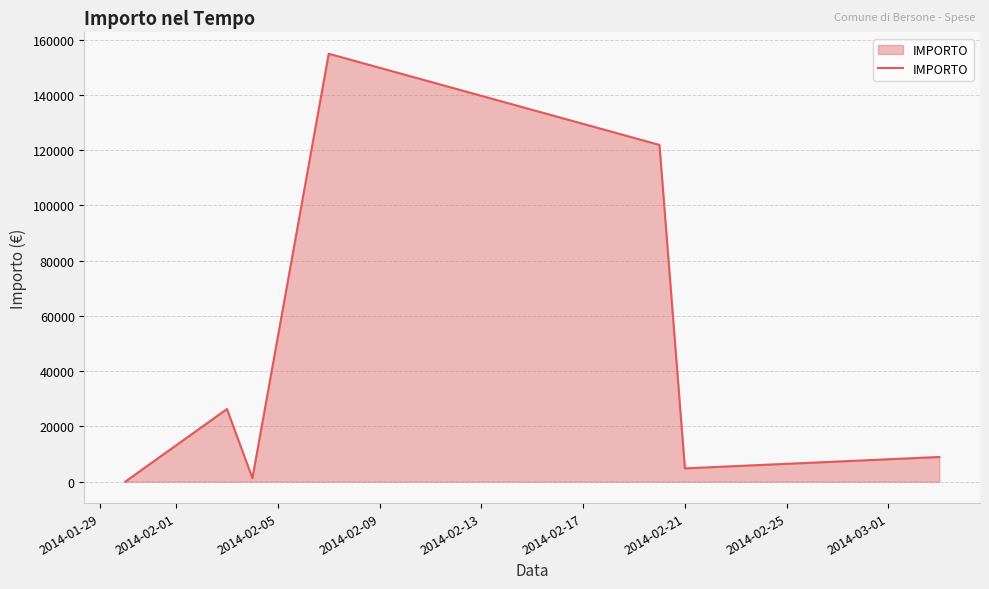

What is the maximum value shown in the chart?

154856.3